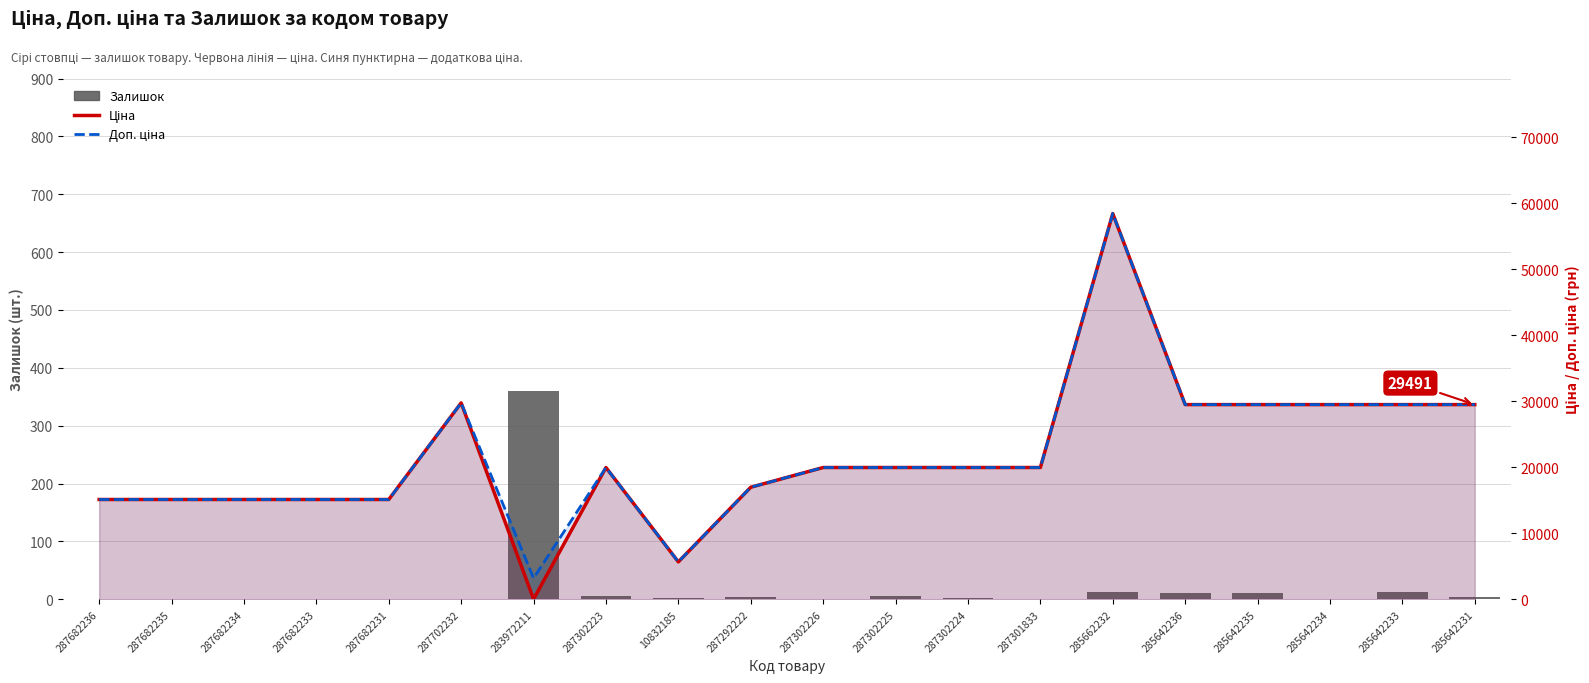

Rank the series at 287682233 from lowest to highest value.

Залишок, Ціна, Доп. ціна